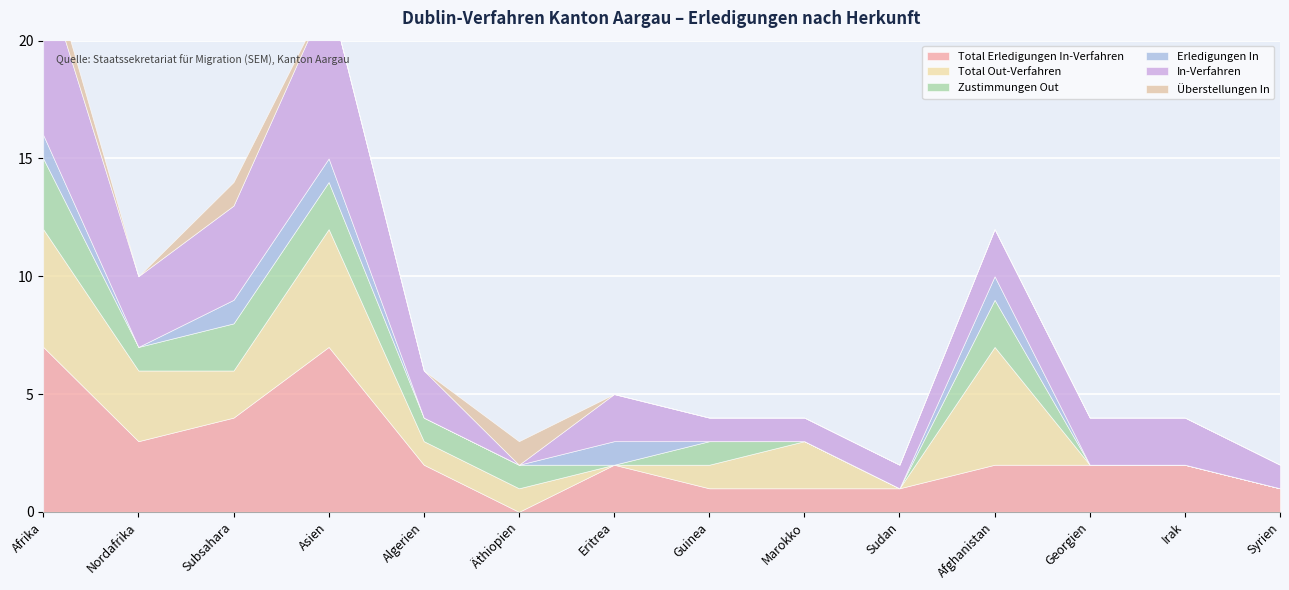

How many positive values does the Total Erledigungen In-Verfahren series have?

13